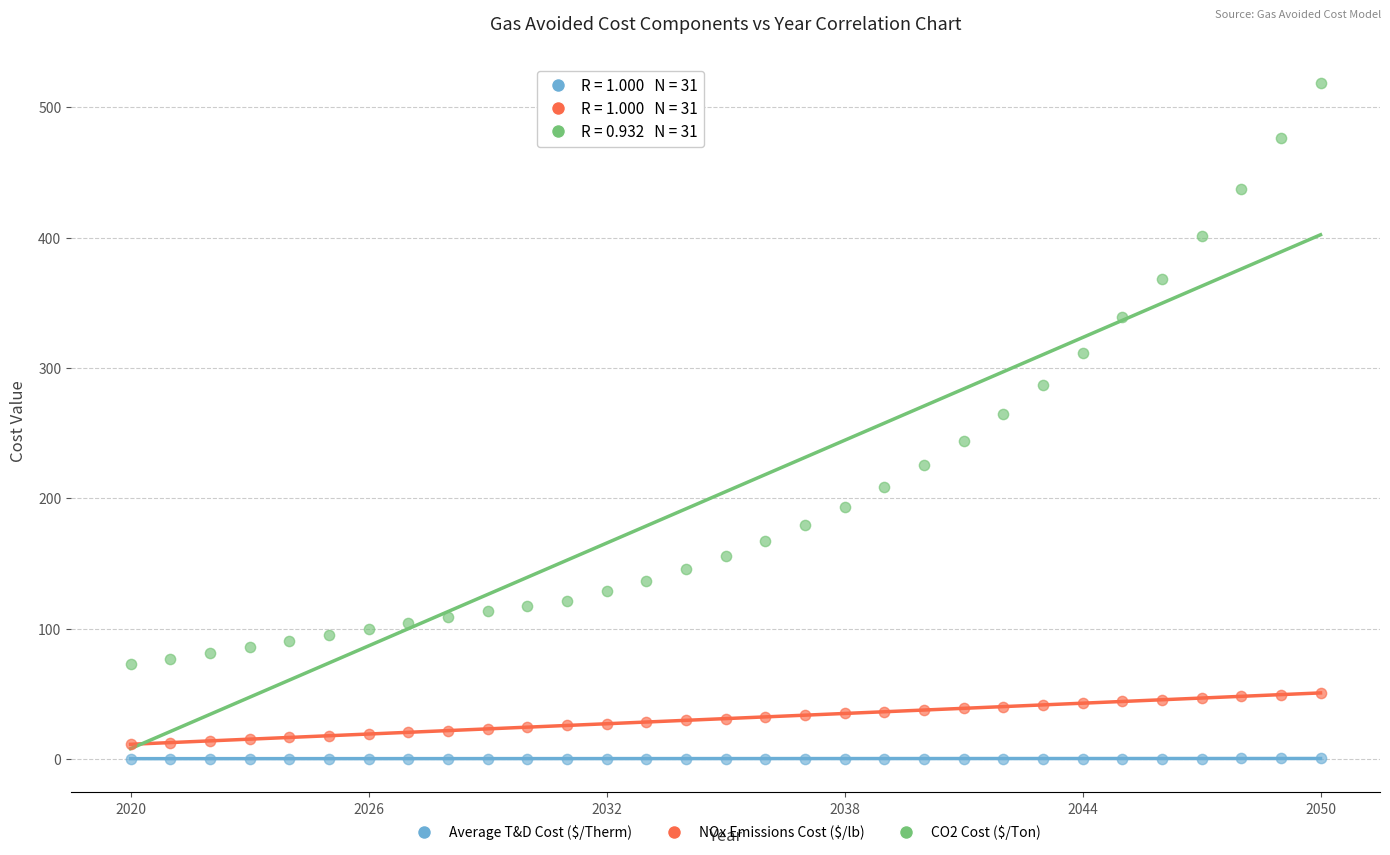

Which series reaches the minimum Y coordinate?

Average T&D Cost ($/Therm)